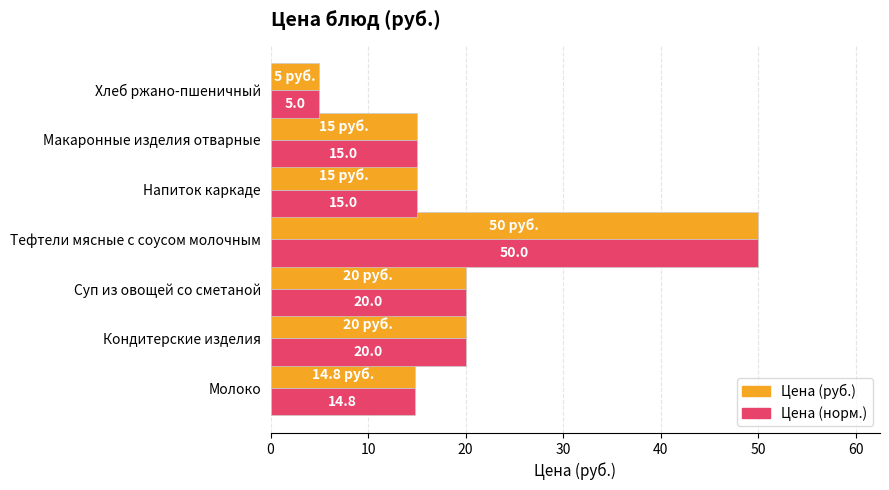

At which category is the sum across all series the highest?

Тефтели мясные с соусом молочным